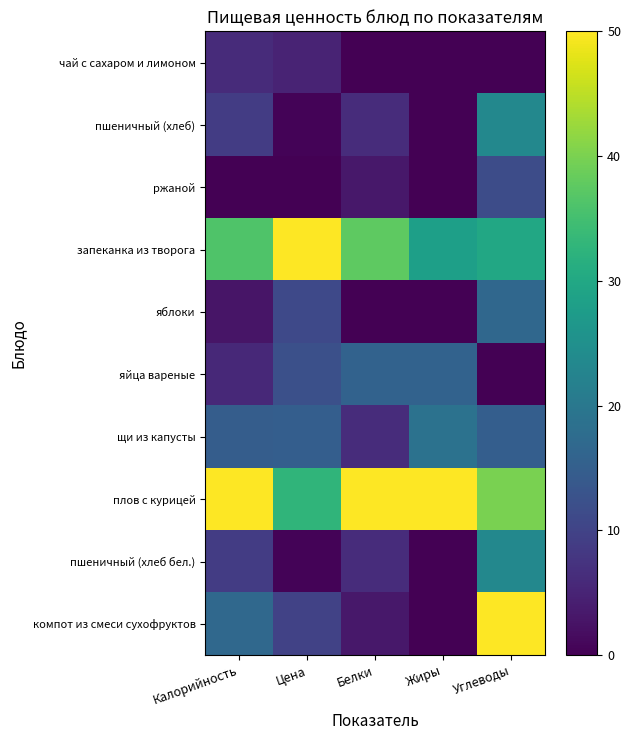

Reading left to right, what are all the values shown in this chart?

чай с сахаром и лимоном: Калорийность=6.1	Цена=5.0	Белки=0.0	Жиры=0.0	Углеводы=0.0
пшеничный (хлеб): Калорийность=8.8	Цена=0.4	Белки=6.2	Жиры=0.0	Углеводы=23.3
ржаной: Калорийность=0.0	Цена=0.0	Белки=3.1	Жиры=0.0	Углеводы=11.7
запеканка из творога: Калорийность=36.2	Цена=50.0	Белки=37.5	Жиры=28.1	Углеводы=30.0
яблоки: Калорийность=2.8	Цена=11.0	Белки=0.0	Жиры=0.0	Углеводы=16.7
яйца вареные: Калорийность=5.7	Цена=12.1	Белки=15.6	Жиры=15.6	Углеводы=0.0
щи из капусты: Калорийность=14.7	Цена=14.9	Белки=6.2	Жиры=18.8	Углеводы=15.0
плов с курицей: Калорийность=50.0	Цена=32.7	Белки=50.0	Жиры=50.0	Углеводы=40.0
пшеничный (хлеб бел.): Калорийность=8.8	Цена=0.4	Белки=6.2	Жиры=0.0	Углеводы=23.3
компот из смеси сухофруктов: Калорийность=16.9	Цена=9.8	Белки=3.1	Жиры=0.0	Углеводы=50.0